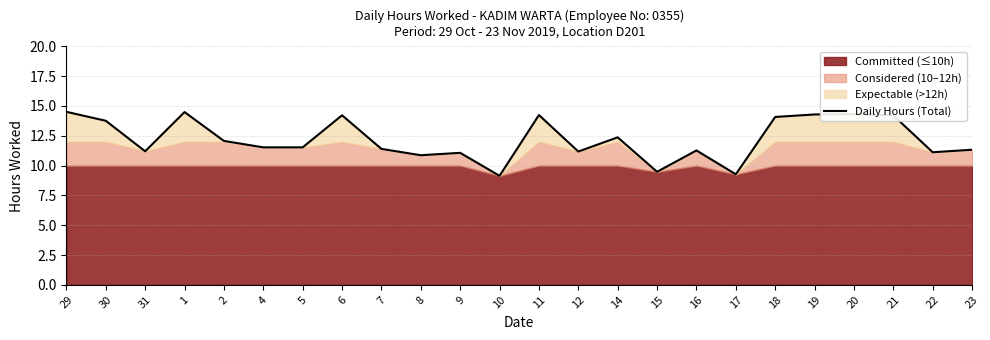

True or false: the data shows 5.6 at 22.

False